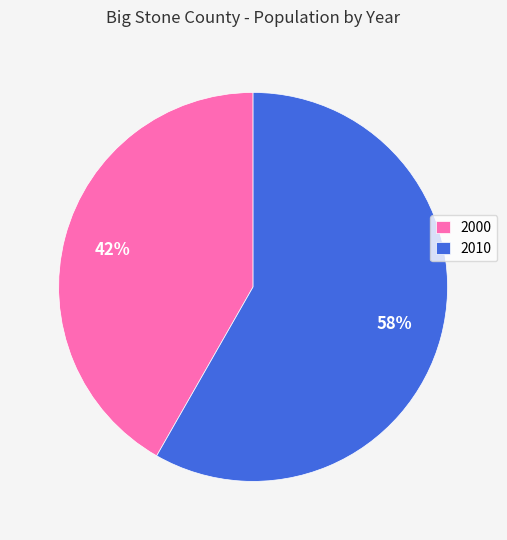

What is the majority slice?

2010